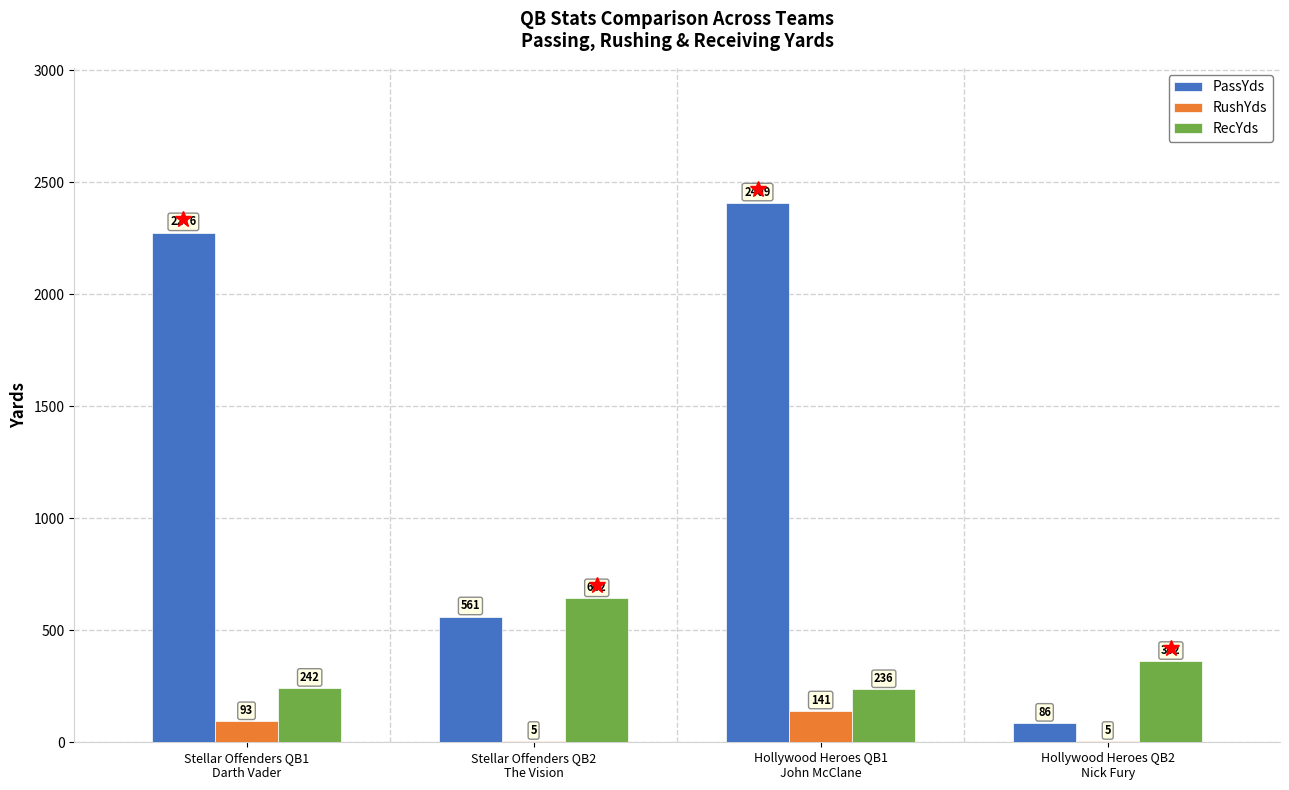

What are all the series names shown in the legend?

PassYds, RushYds, RecYds